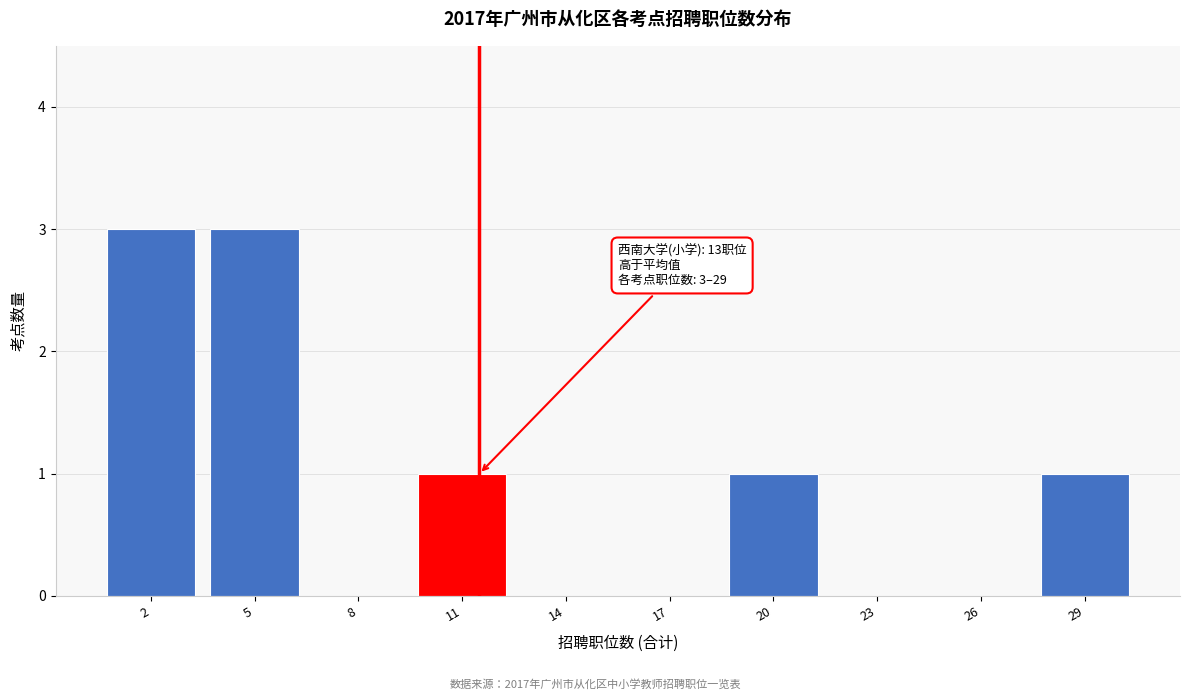

Reading left to right, transcribe all the data shown in this chart.

2=3	5=3	8=0	11=1	14=0	17=0	20=1	23=0	26=0	29=1